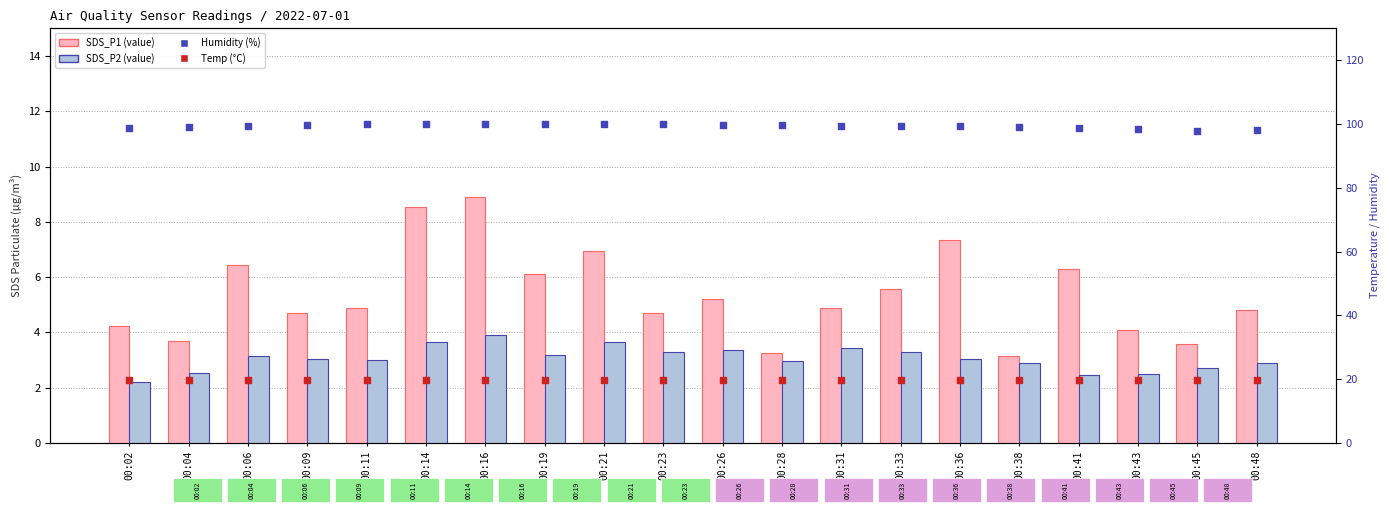

Which series has the widest spread of Y values?

SDS_P1